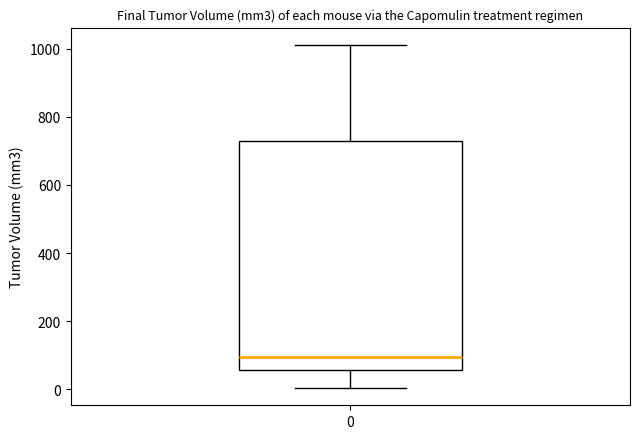

Where is the upper edge of the box at x = 0 on the y-axis? The values are not printed on the chart, so give them approximately, as read against the axis.

720